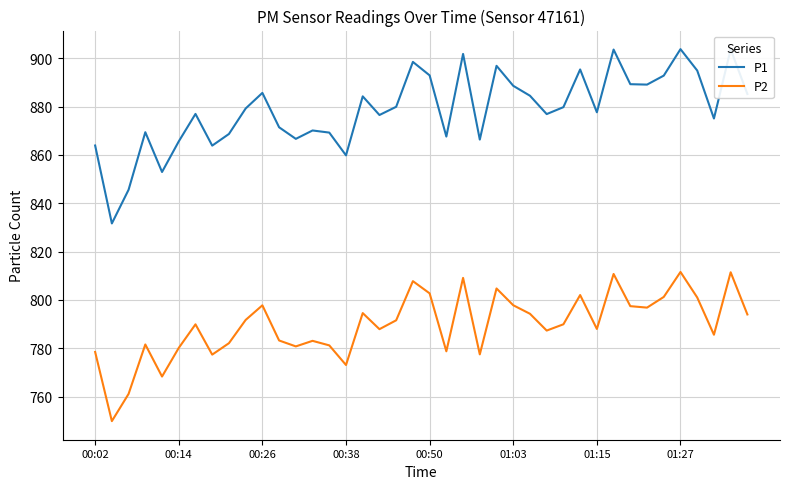

What is the maximum value for P1?

903.8